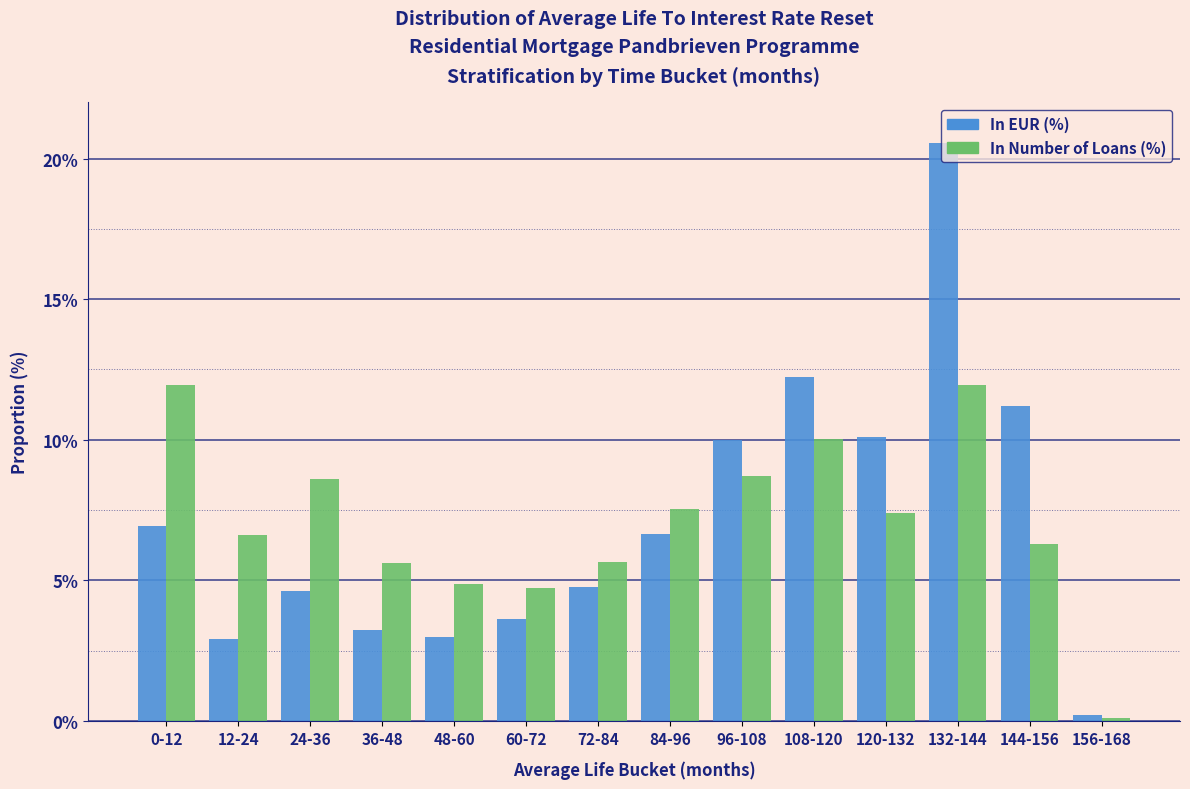

Is the value of In EUR (%) at 84-96 greater than the value of In Number of Loans (%) at 156-168?

Yes